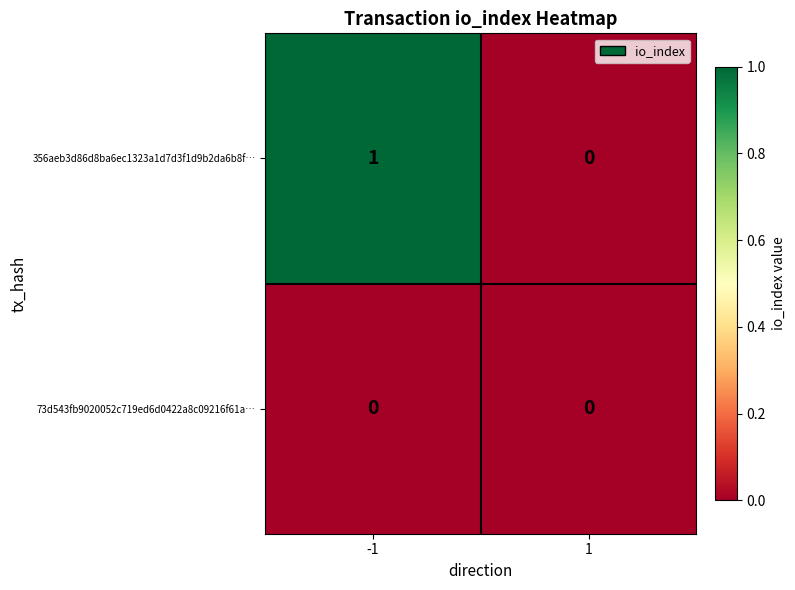

Which series has the widest spread of values?

356aeb3d86d8ba6ec1323a1d7d3f1d9b2da6b8f…